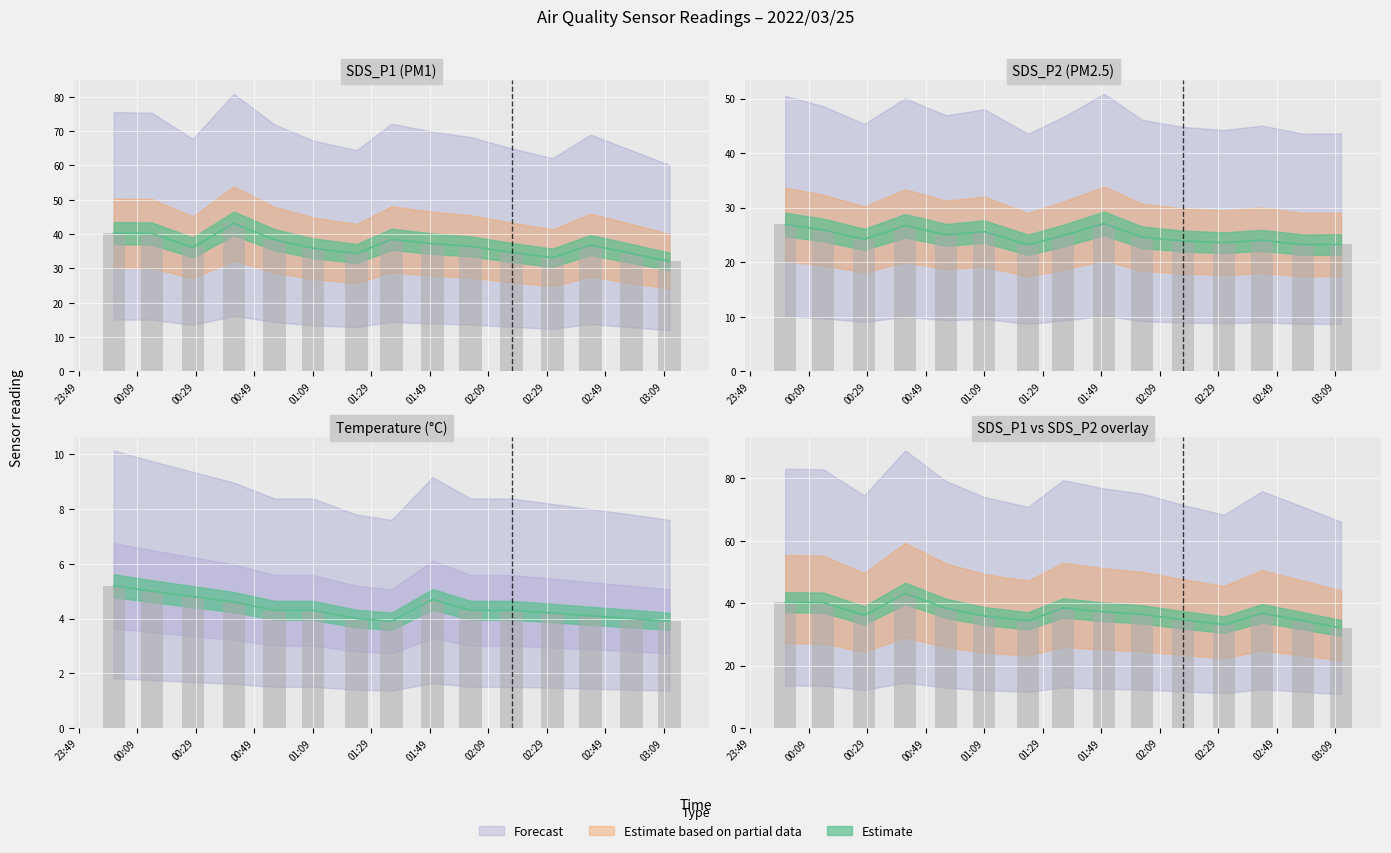

True or false: SDS_P1 has a value of 16.5 at 2022/03/25 01:36.

False